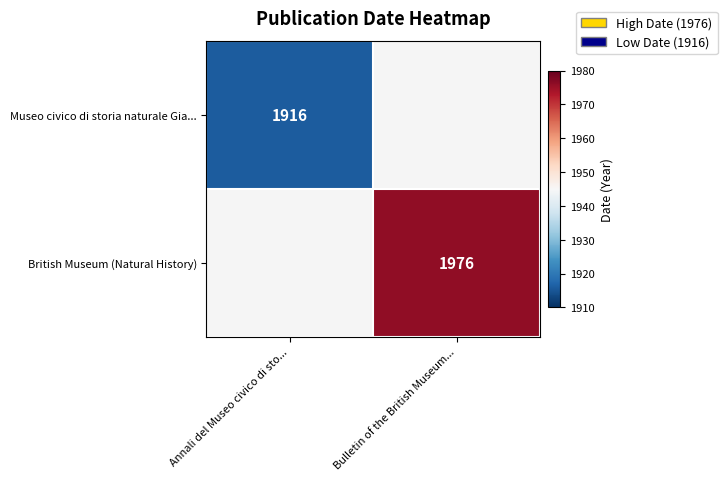

The value of British Museum (Natural History) at Bulletin of the British Museum... is 1976. True or false?

True